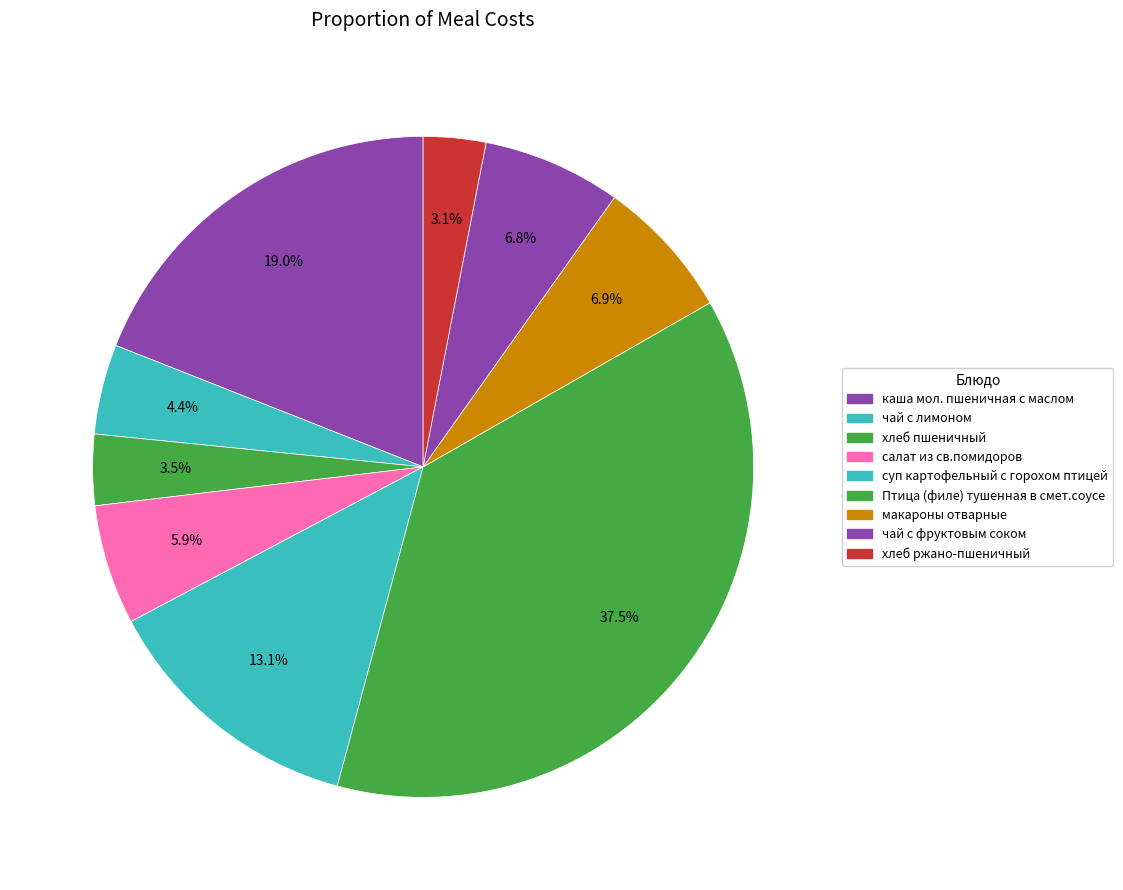

To the nearest percent, what is the difference between the суп картофельный с горохом птицей and салат из св.помидоров slice percentages?

7%